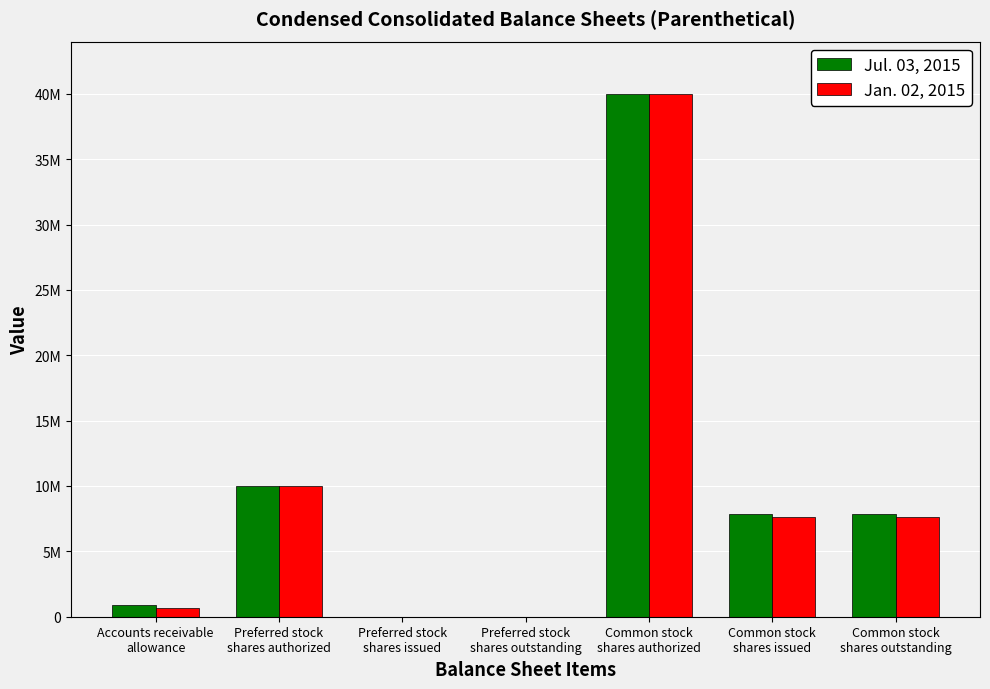

Does the chart contain stacked bars?

No